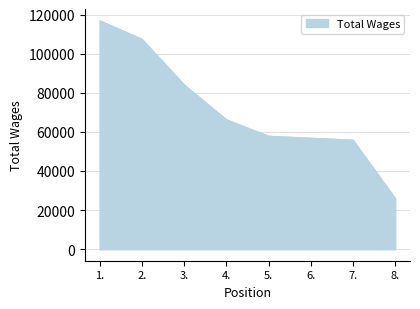

Between 8. and 6., which is larger?

6.